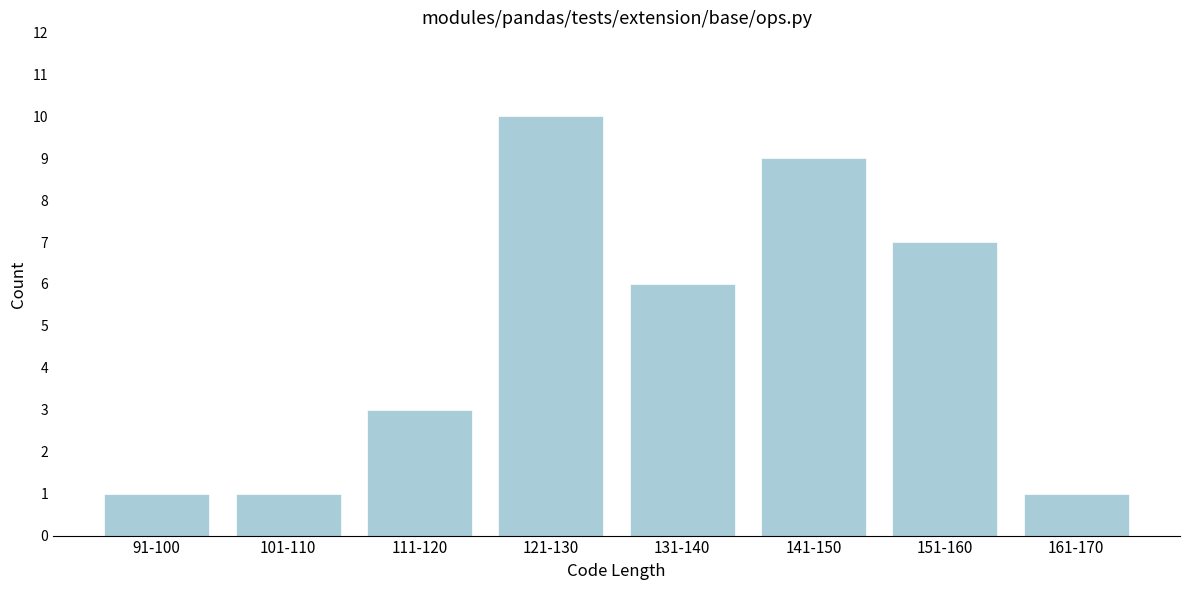

Reading left to right, transcribe all the data shown in this chart.

1	1	3	10	6	9	7	1